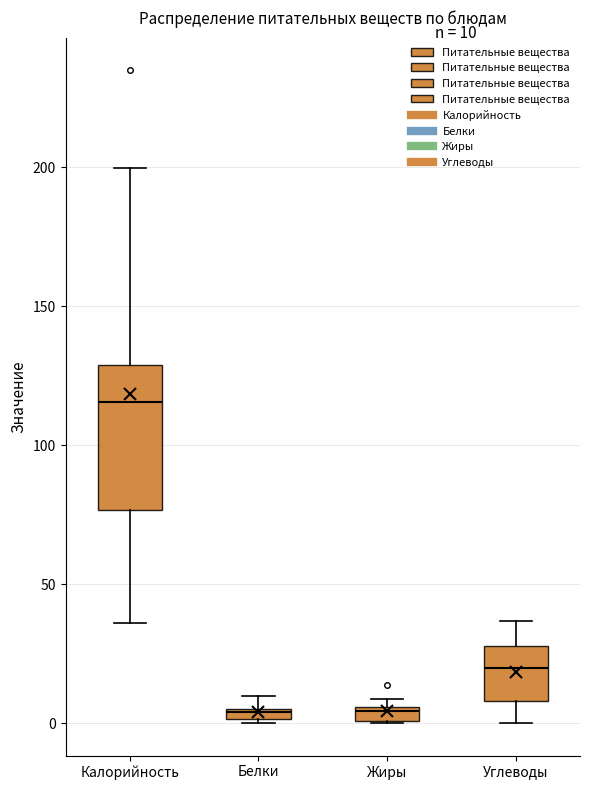

Comparing the boxes themselves (not the whiskers), which one is the tallest?

Калорийность